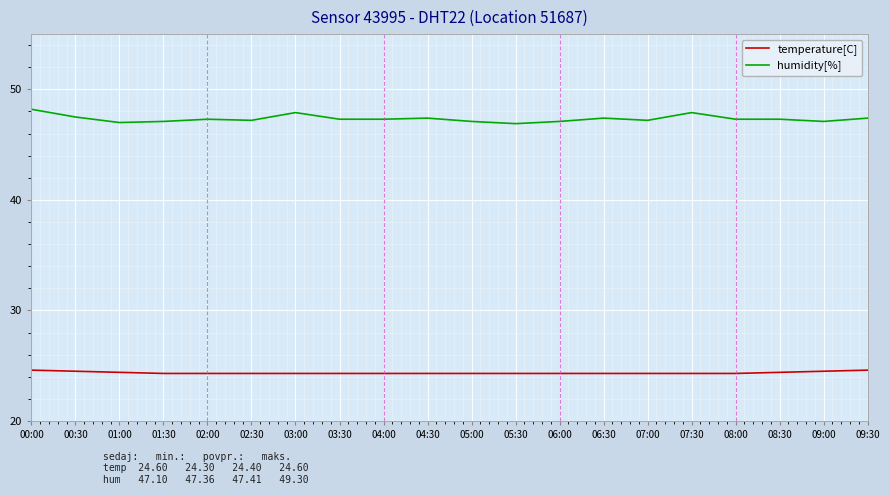

What is the approximate value of humidity[%] at 02:30?

47.2